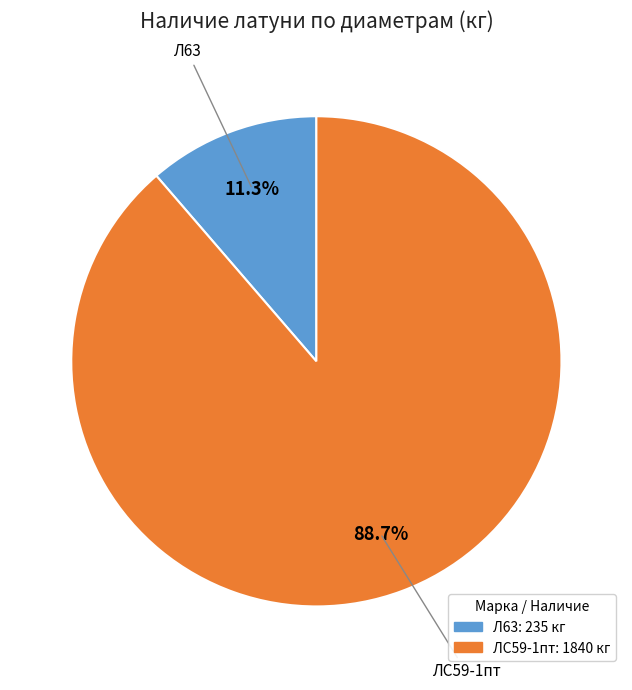

How many segments does this pie chart have?

2